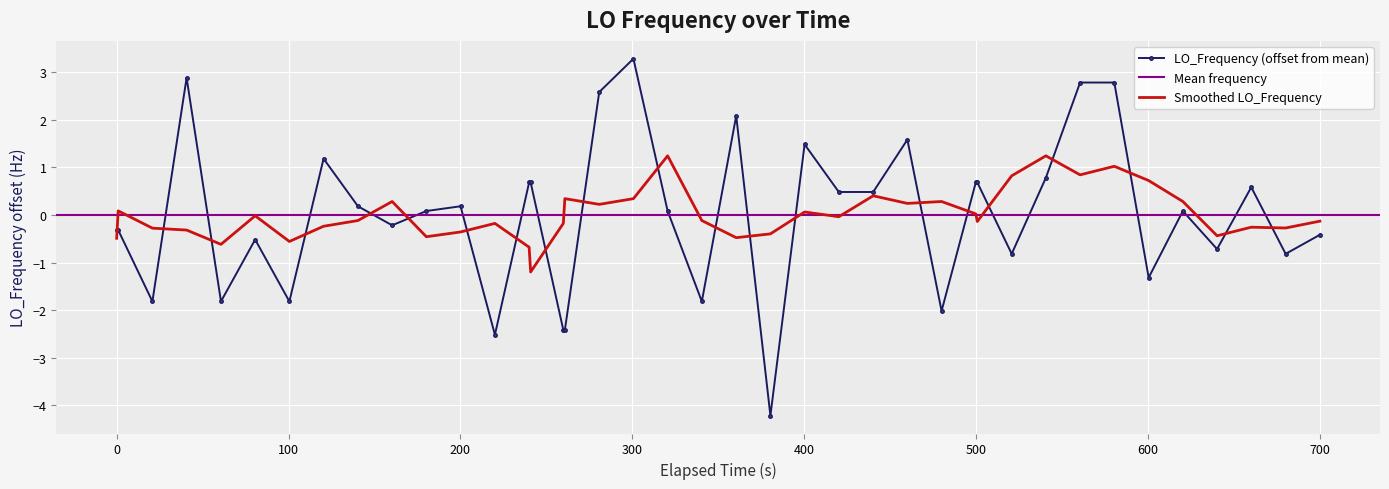

Is this an area chart (filled region under the line)?

No